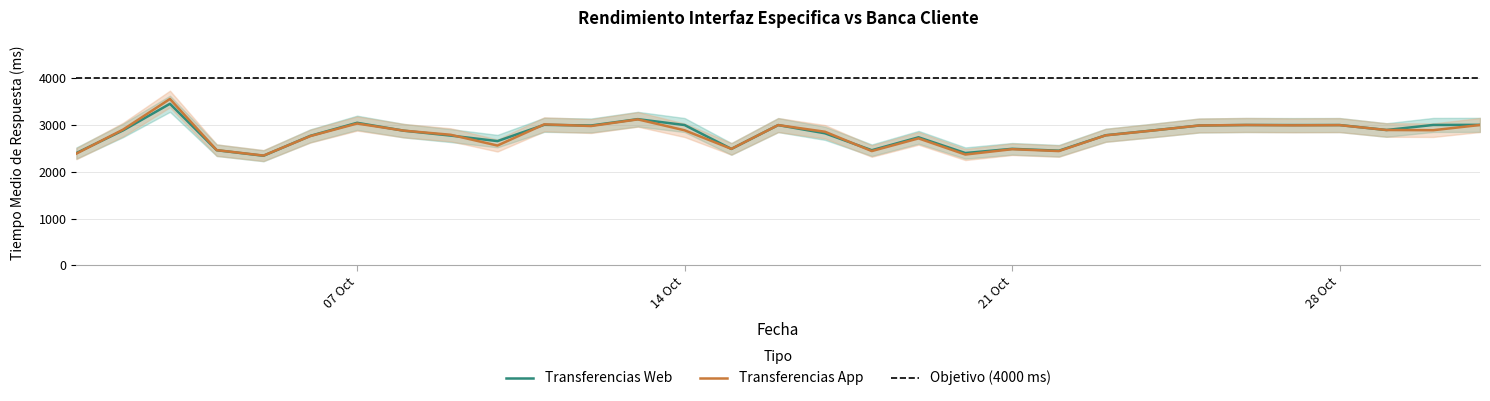

What is the difference between the Transferencias App values at 2019-10-11 and 2019-10-06?

251.0